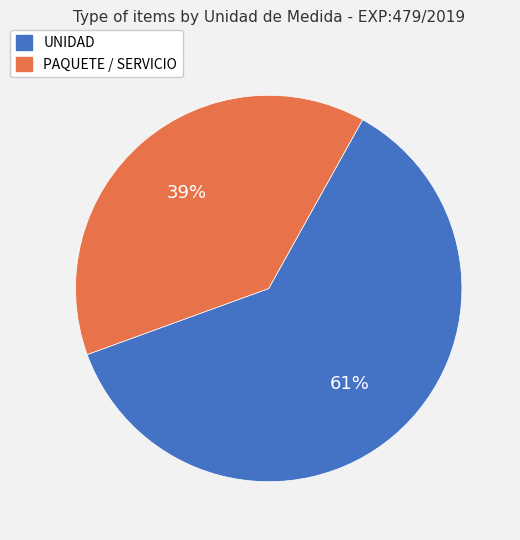

Do PAQUETE / SERVICIO and UNIDAD together represent more than half of the pie?

Yes